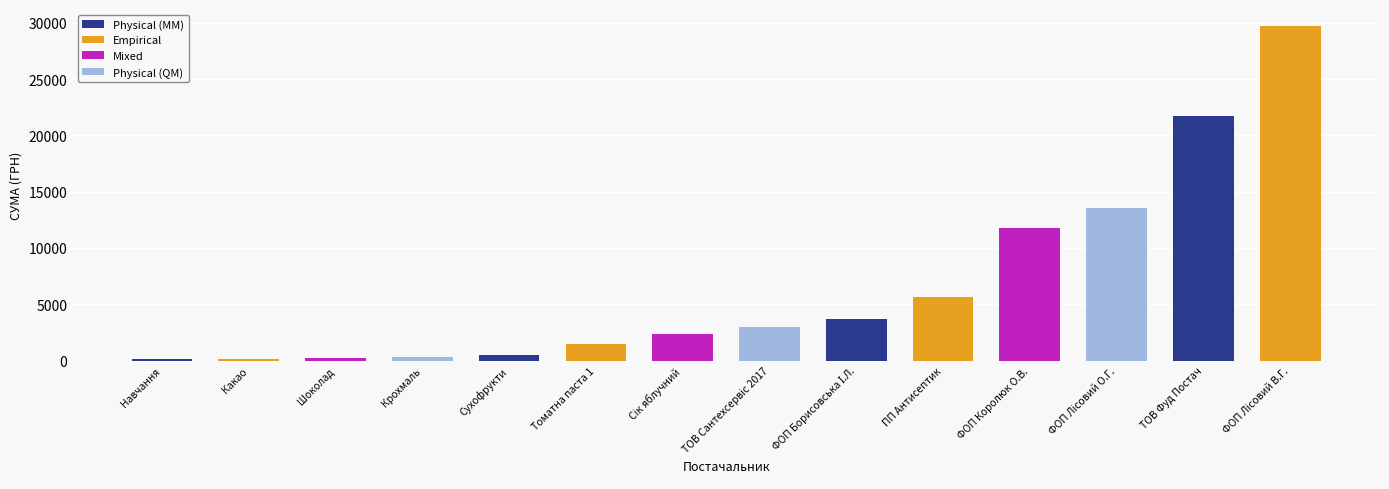

Are the bars horizontal?

No